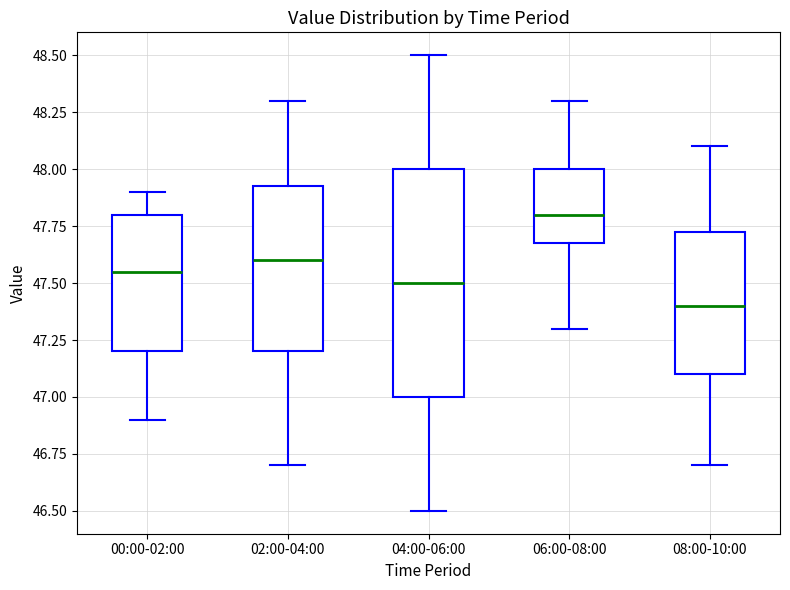

Reading left to right, read every box against the y-axis: the position of its median line, the range the box covers, and the ends of its whiskers. The values are not printed on the chart, so give them approximately, as read against the axis.

00:00-02:00: median 47.55, box 47.20 to 47.80, whiskers 46.90 to 47.90
02:00-04:00: median 47.60, box 47.20 to 47.95, whiskers 46.70 to 48.30
04:00-06:00: median 47.50, box 47.00 to 48.00, whiskers 46.50 to 48.50
06:00-08:00: median 47.80, box 47.70 to 48.00, whiskers 47.30 to 48.30
08:00-10:00: median 47.40, box 47.10 to 47.75, whiskers 46.70 to 48.10